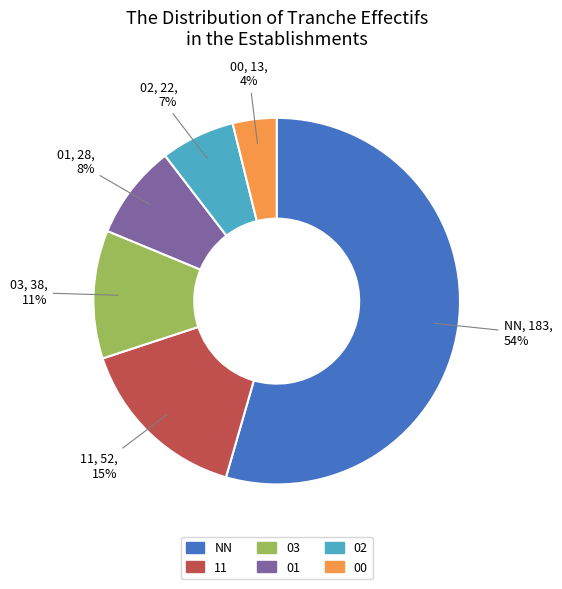

To the nearest percent, what is the average slice percentage?

17%